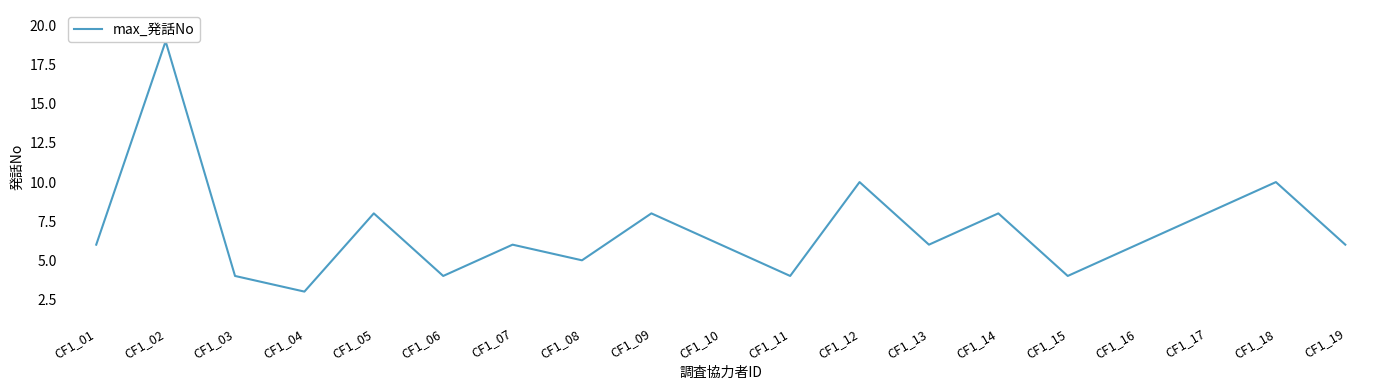

Reading left to right, extract all data points from this chart.

6	19	4	3	8	4	6	5	8	6	4	10	6	8	4	6	8	10	6